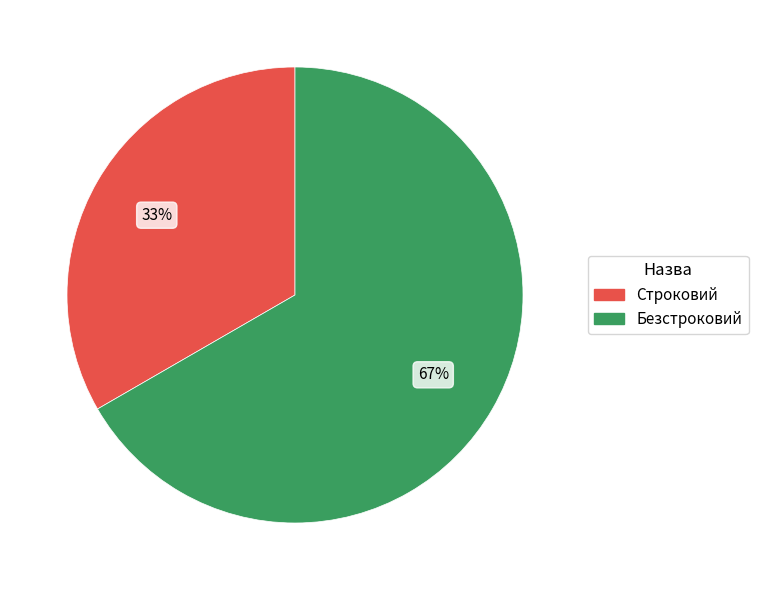

The Строковий slice represents 23% of the pie. True or false?

False